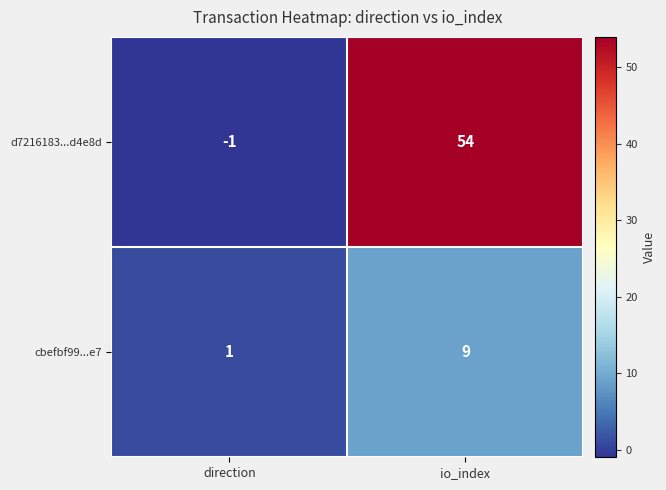

Where is cbefbf99...e7 nearest to the value 5?

direction